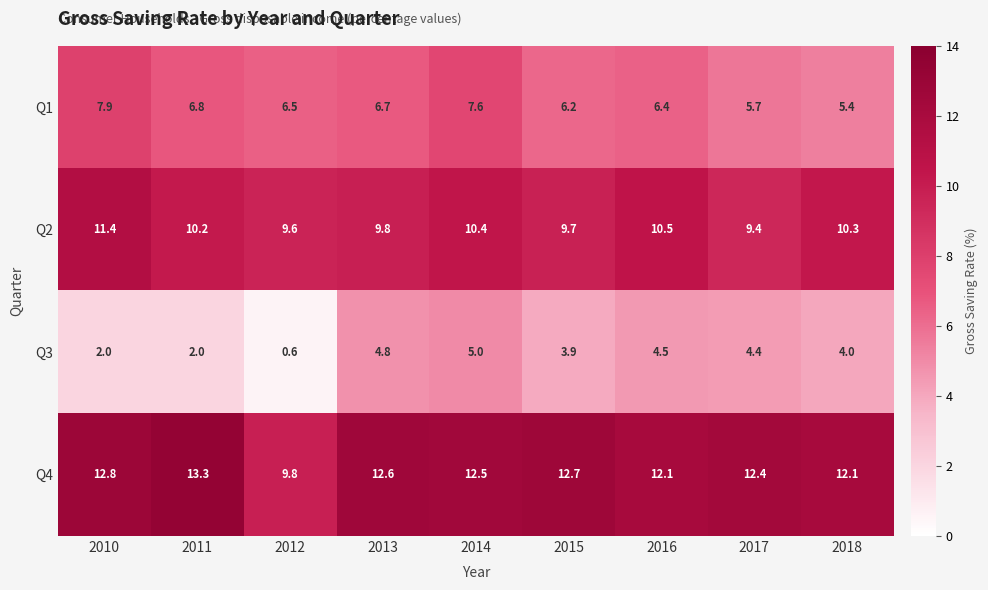

Where does the Q4 series first go above 12?

2010